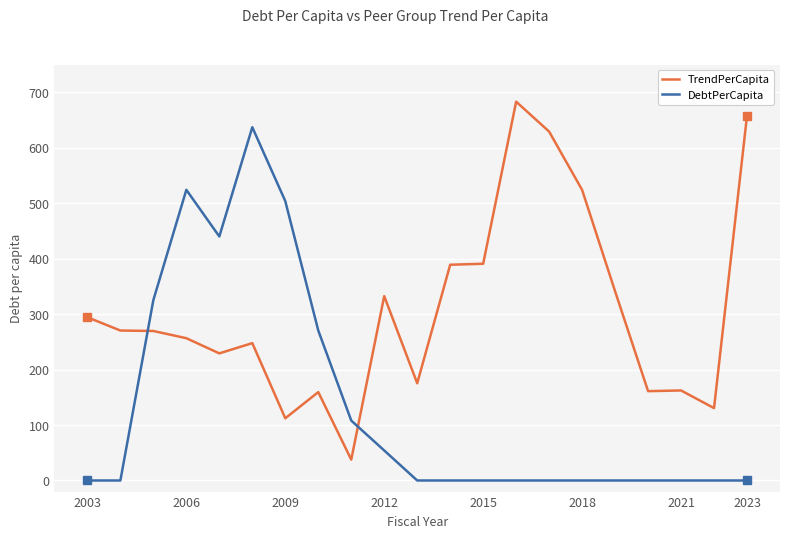

How many times do DebtPerCapita and TrendPerCapita cross each other?

2